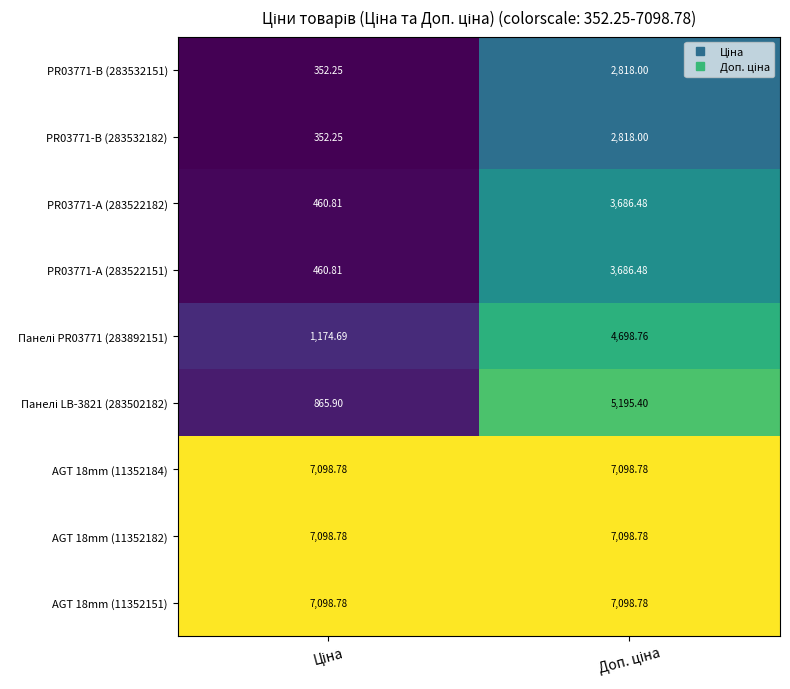

How many data points does each series have?

2